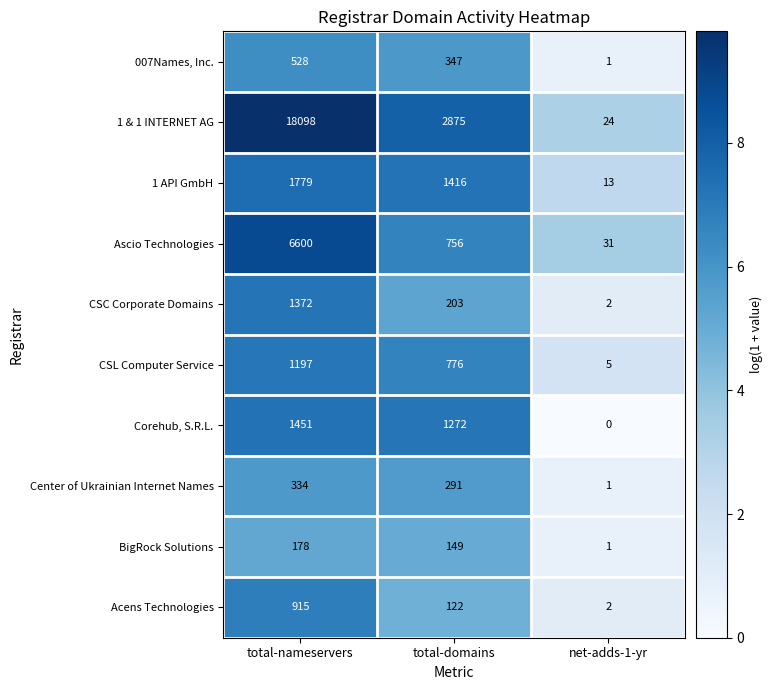

Is it true that Center of Ukrainian Internet Names equals 334 at total-nameservers?

True